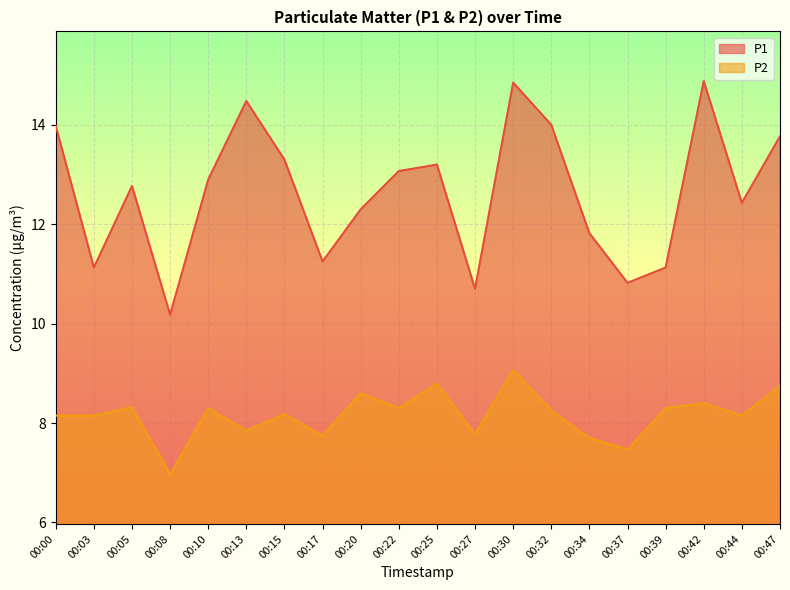

At which category is the sum across all series the highest?

00:30